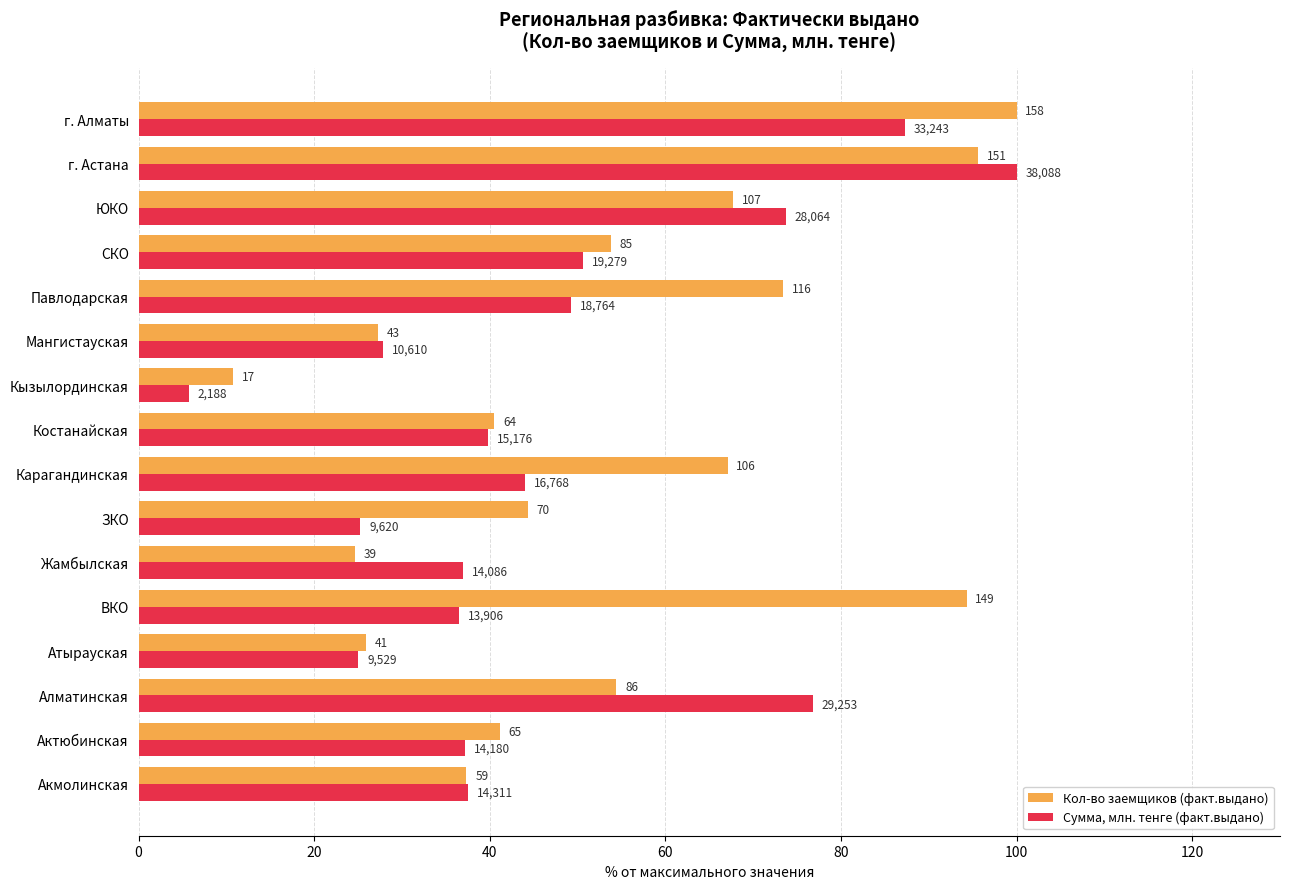

At how many categories does at least one series exceed 74?

4